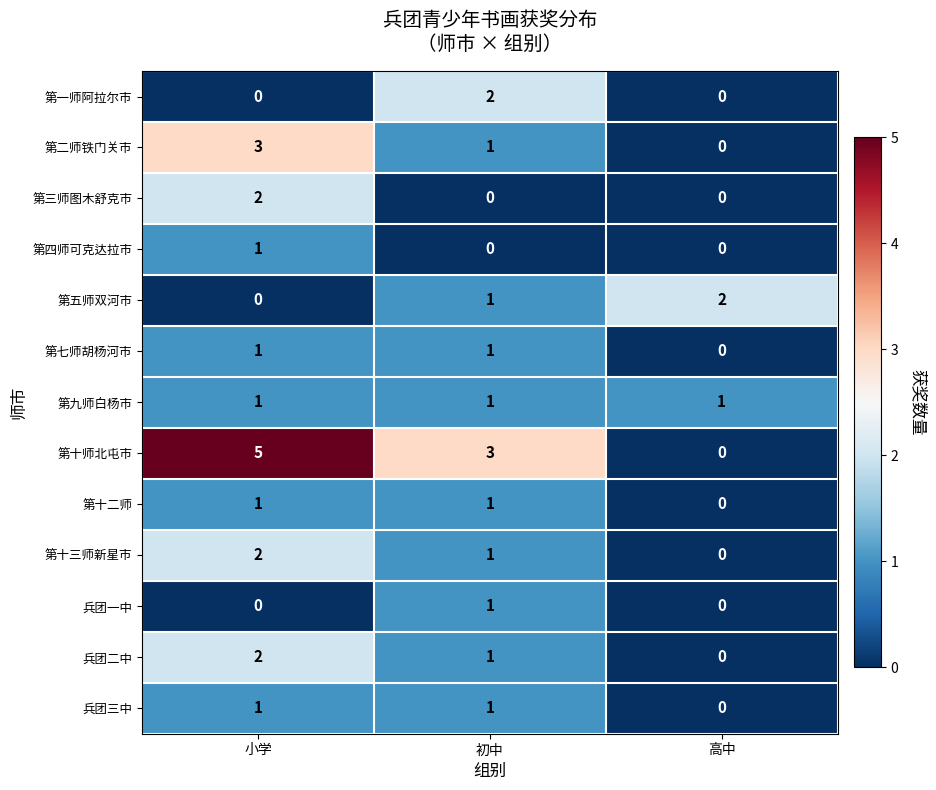

List the labels in order of 第十三师新星市 value, largest first.

小学, 初中, 高中